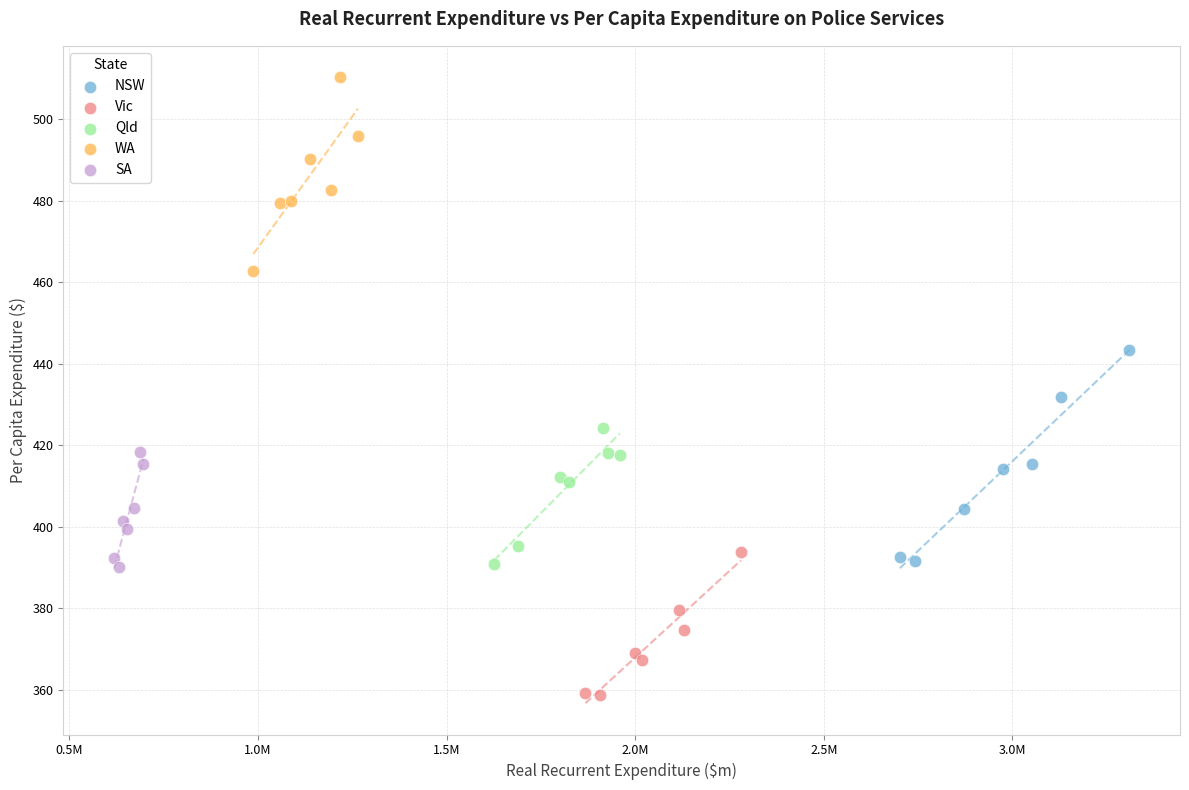

Which series has the widest spread of Y values?

NSW